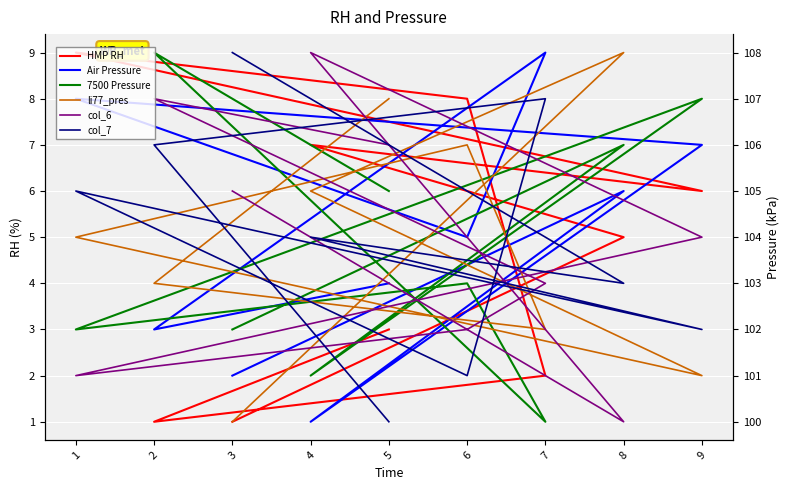

Reading right to left, extract all data points from this chart.

HMP RH: 5=3	2=1	7=2	6=8	1=9	9=6	4=7	8=5	3=1
Air Pressure: 5=4	2=3	7=9	6=5	1=8	9=7	4=1	8=6	3=2
7500 Pressure: 5=6	2=9	7=1	6=4	1=3	9=8	4=2	8=7	3=3
li77_pres: 5=8	2=4	7=3	6=7	1=5	9=2	4=6	8=9	3=1
col_6: 5=7	2=8	7=4	6=3	1=2	9=5	4=9	8=1	3=6
col_7: 5=1	2=7	7=8	6=2	1=6	9=3	4=5	8=4	3=9